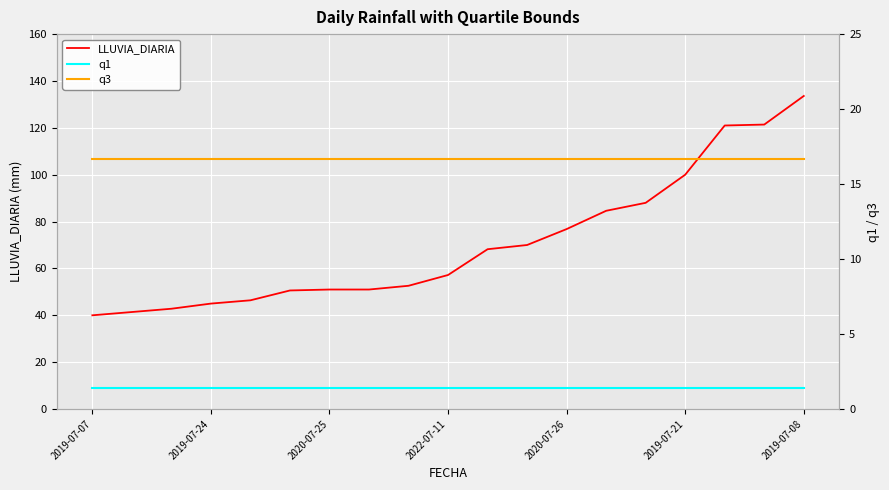

What is the maximum value for LLUVIA_DIARIA?

133.6